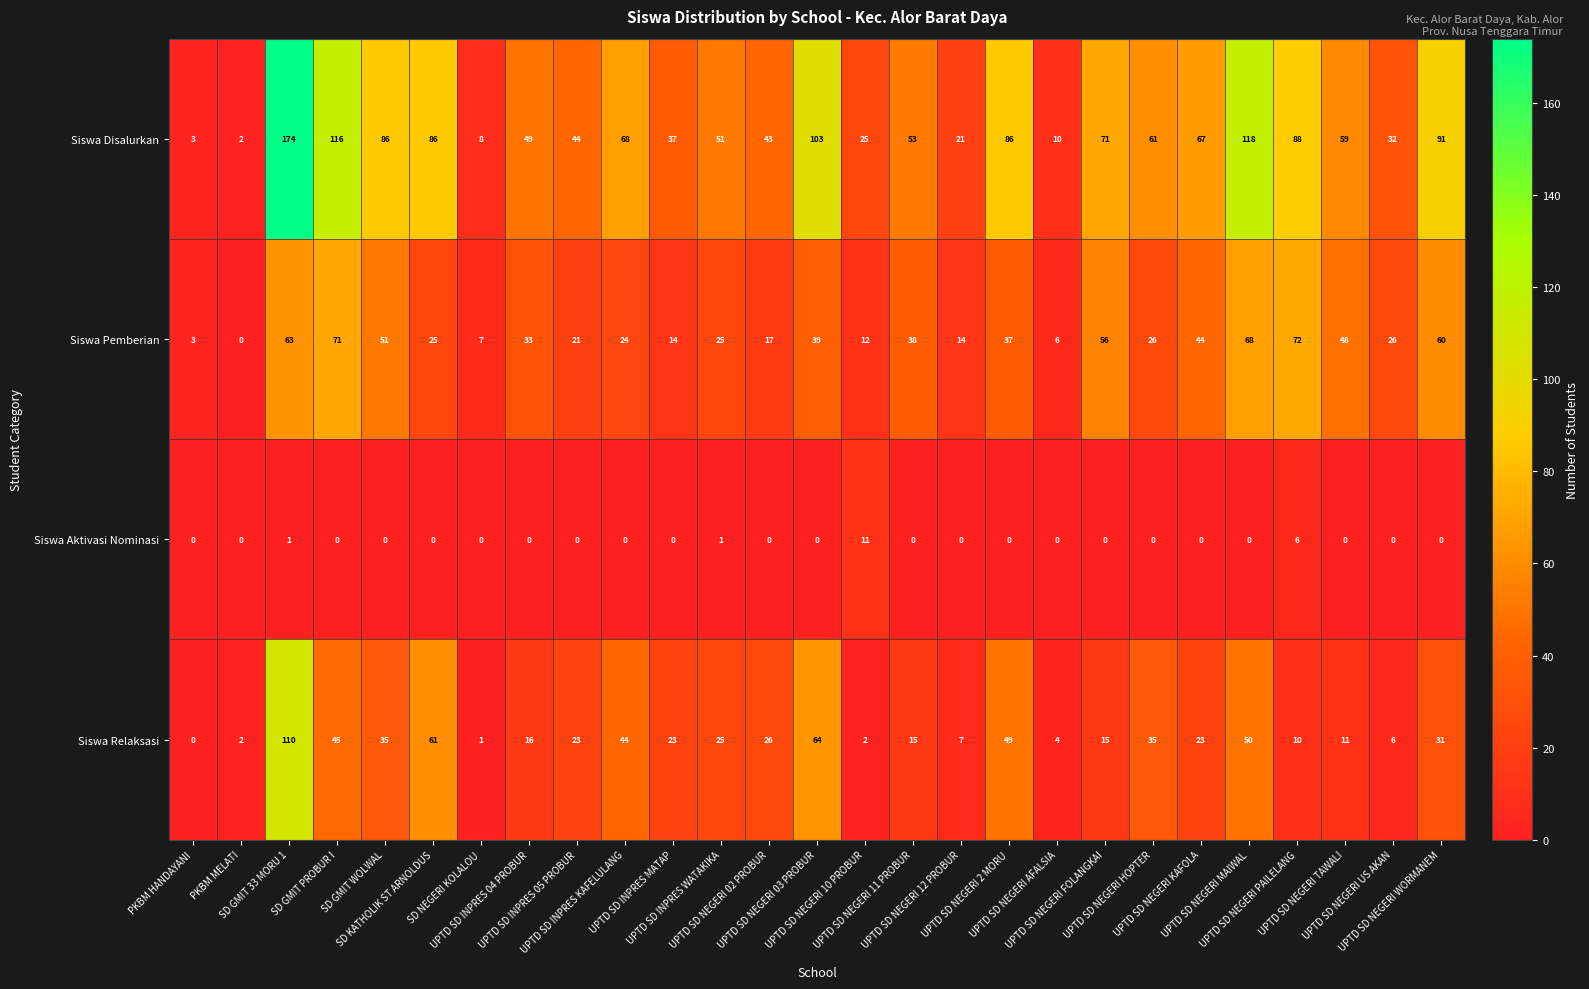

What is the difference between the maximum and minimum values in the Siswa Pemberian series?

72